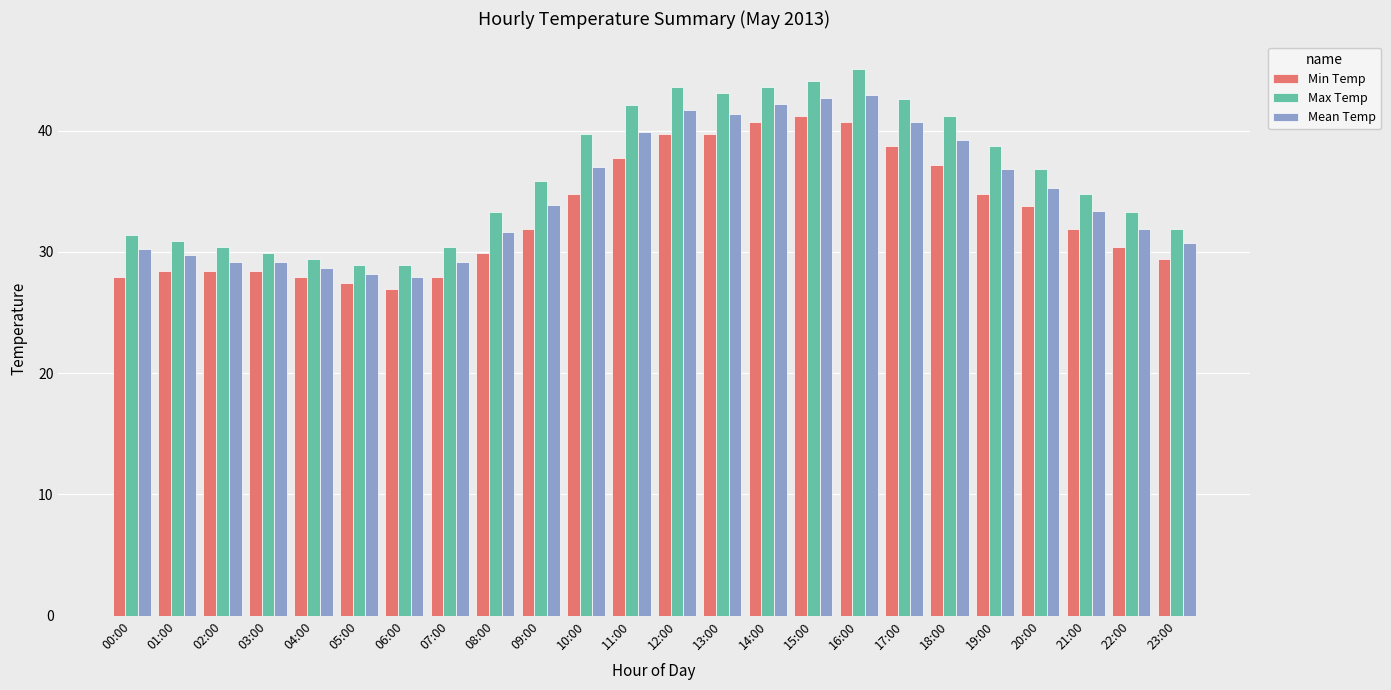

Which category has the highest value in the Max Temp series?

16:00